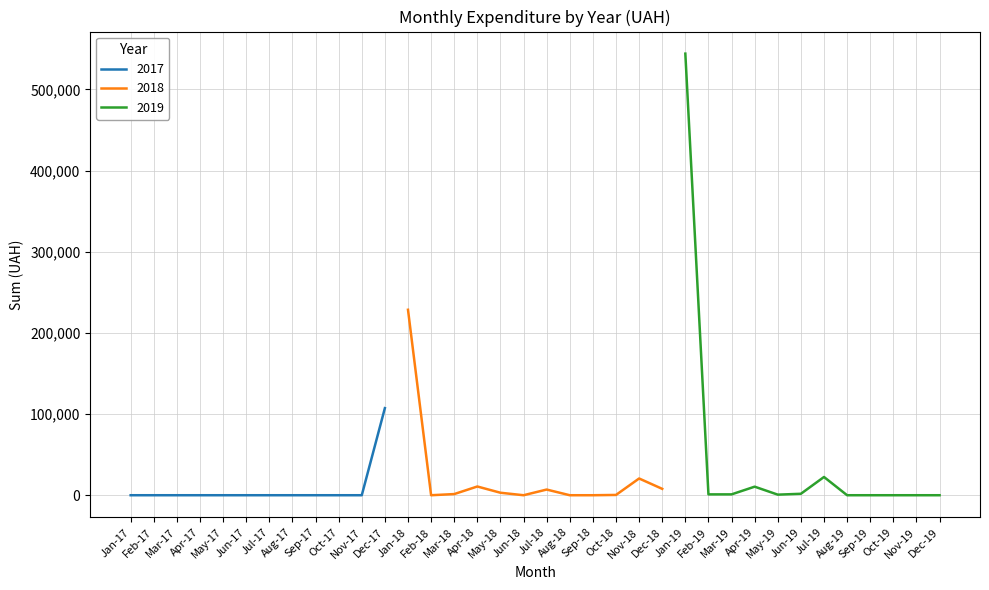

Where is 2018 nearest to the value 109045?

4